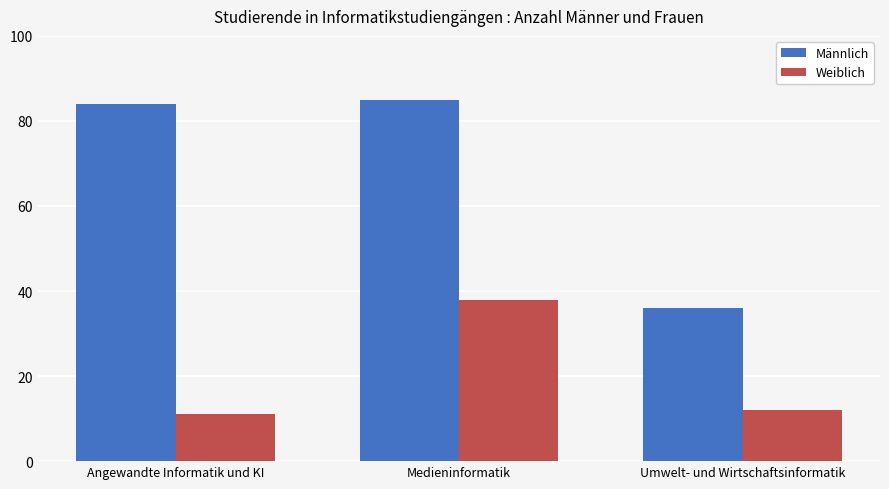

At which category is the sum across all series the highest?

Medieninformatik